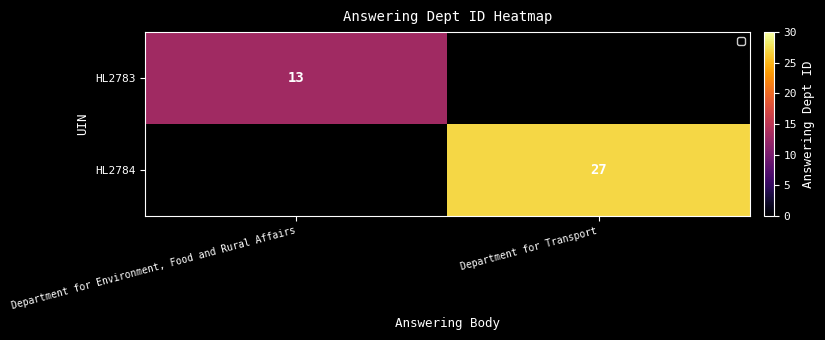

At how many categories does at least one series exceed 8?

2